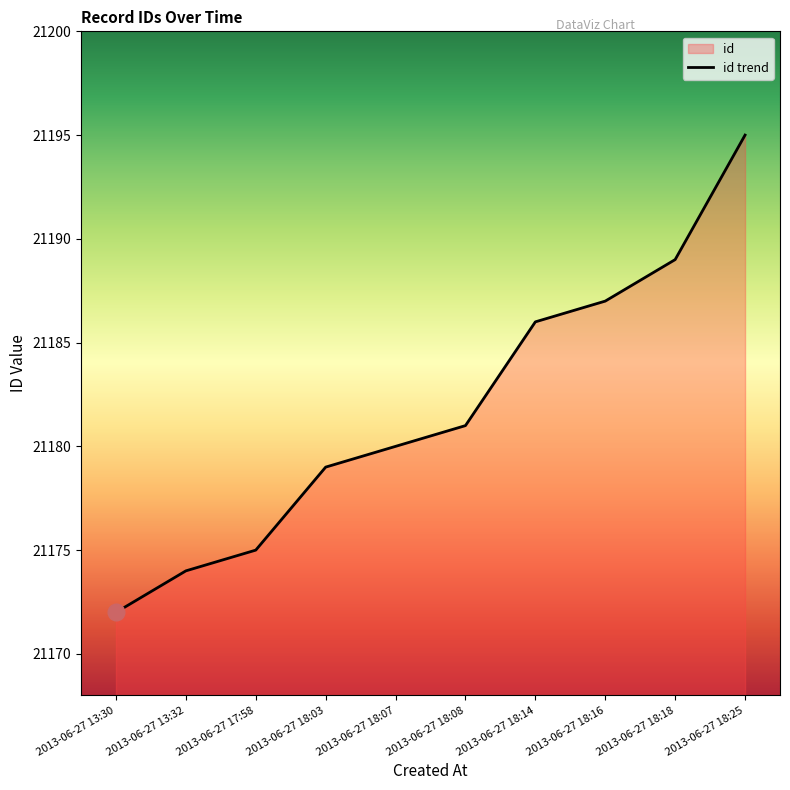

The chart shows a value of 21175 at 2013-06-27 17:58. True or false?

True